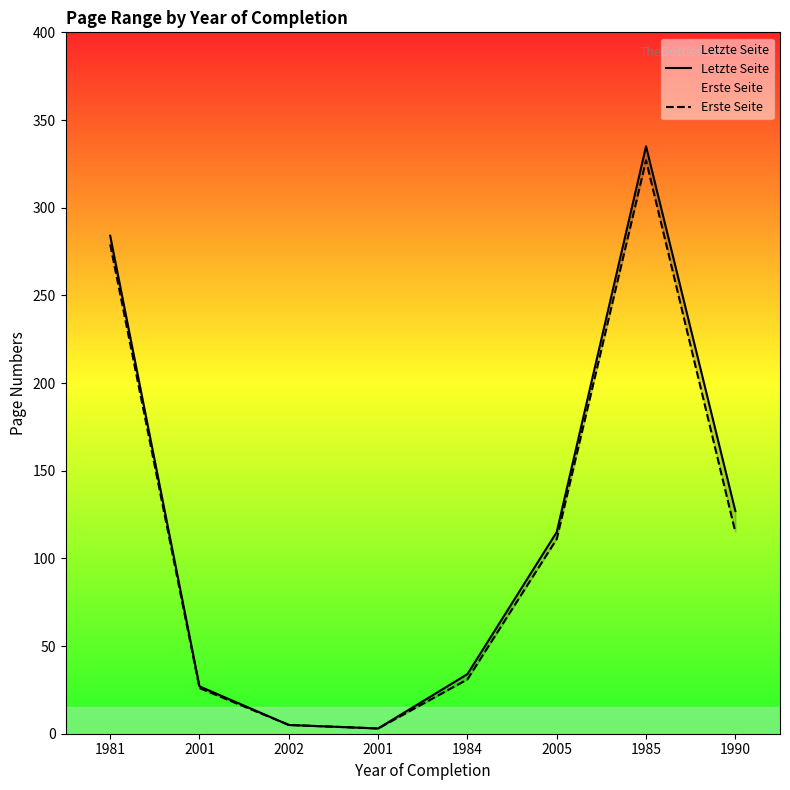

What is the total value across all series at 2001?

53